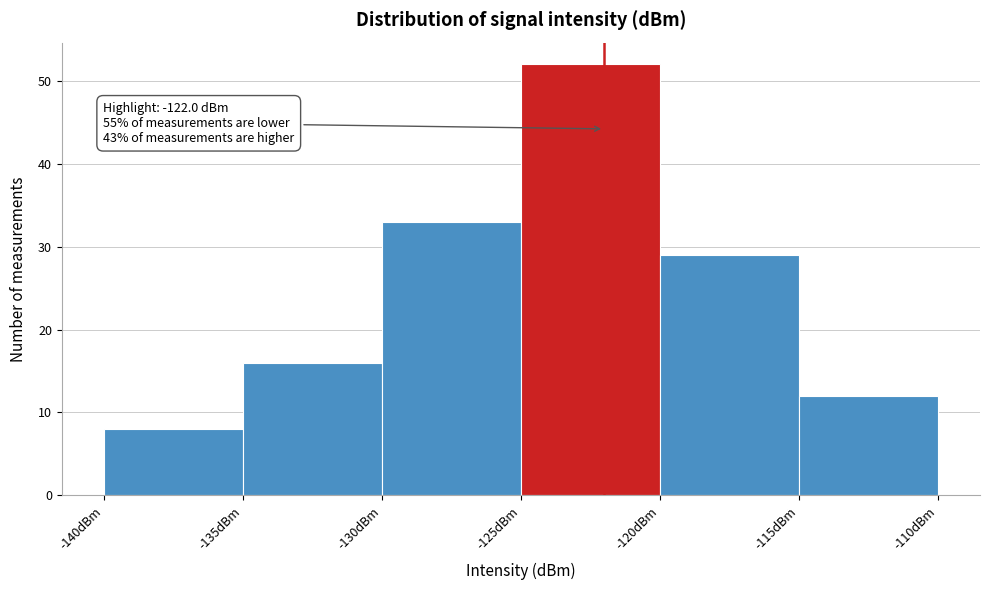

Over which range of the x-axis is the bar tallest?

-125 to -120